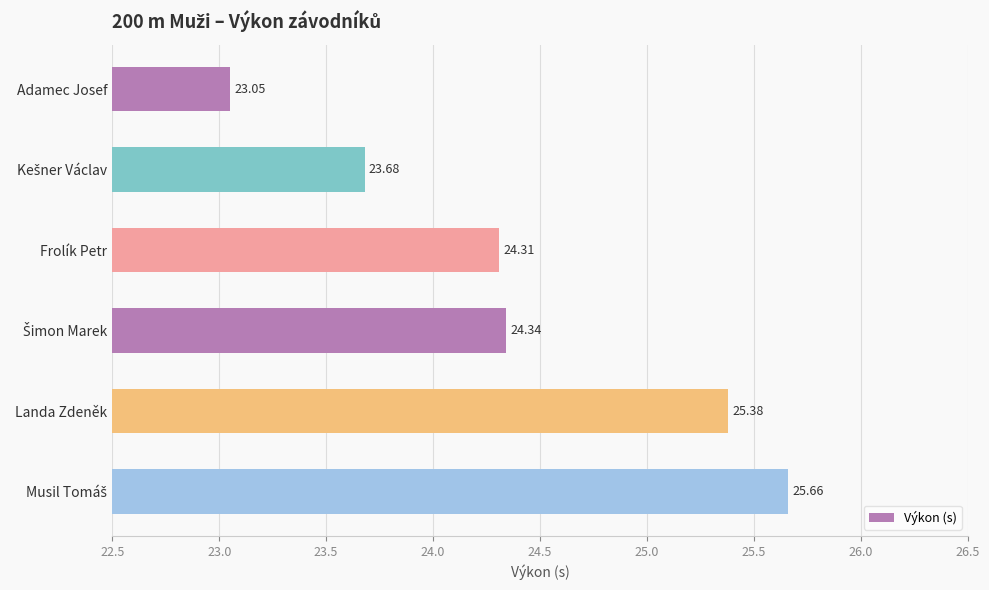

Approximately how many times larger is the value at Adamec Josef compared to Frolík Petr?

0.9